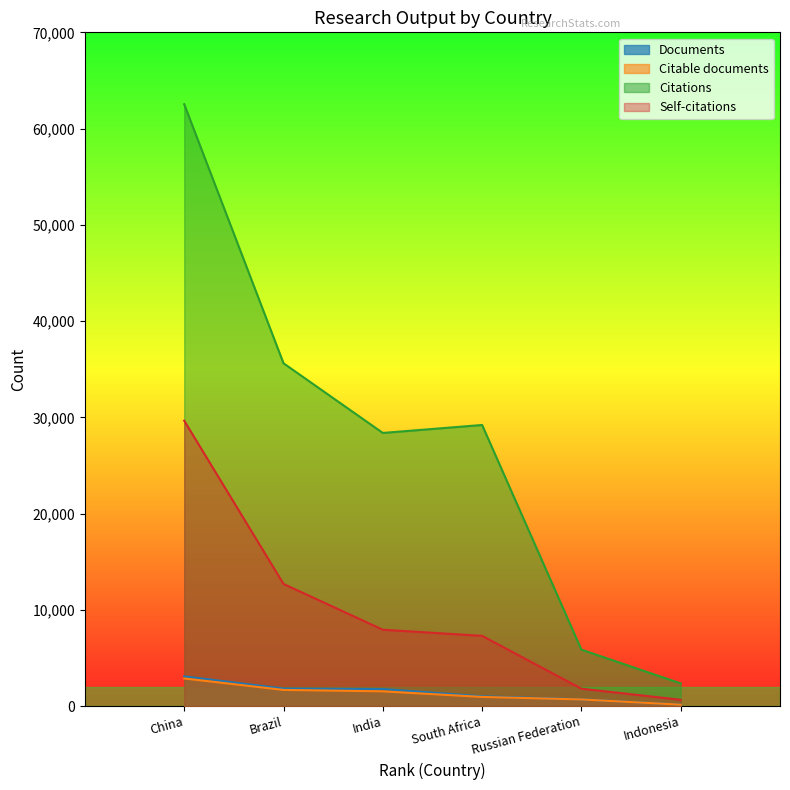

Between China and South Africa, which series saw the biggest shift?

Citations